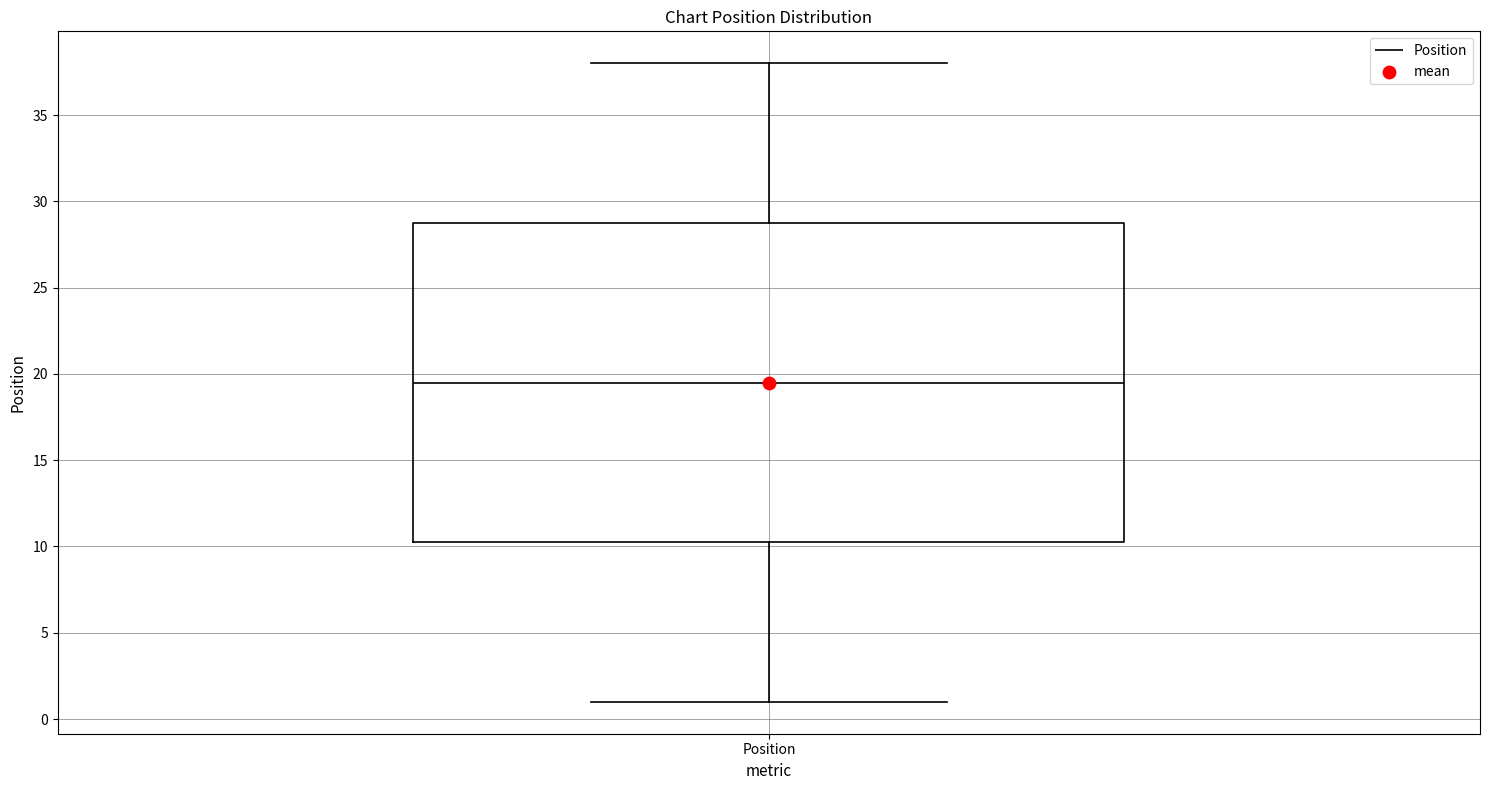

Read this box plot against the y-axis: the position of the median line, the range covered by the box, and the ends of both whiskers. The values are not printed on the chart, so give them approximately, as read against the axis.

median 19.5, box 10.5 to 29.0, whiskers 1.0 to 38.0